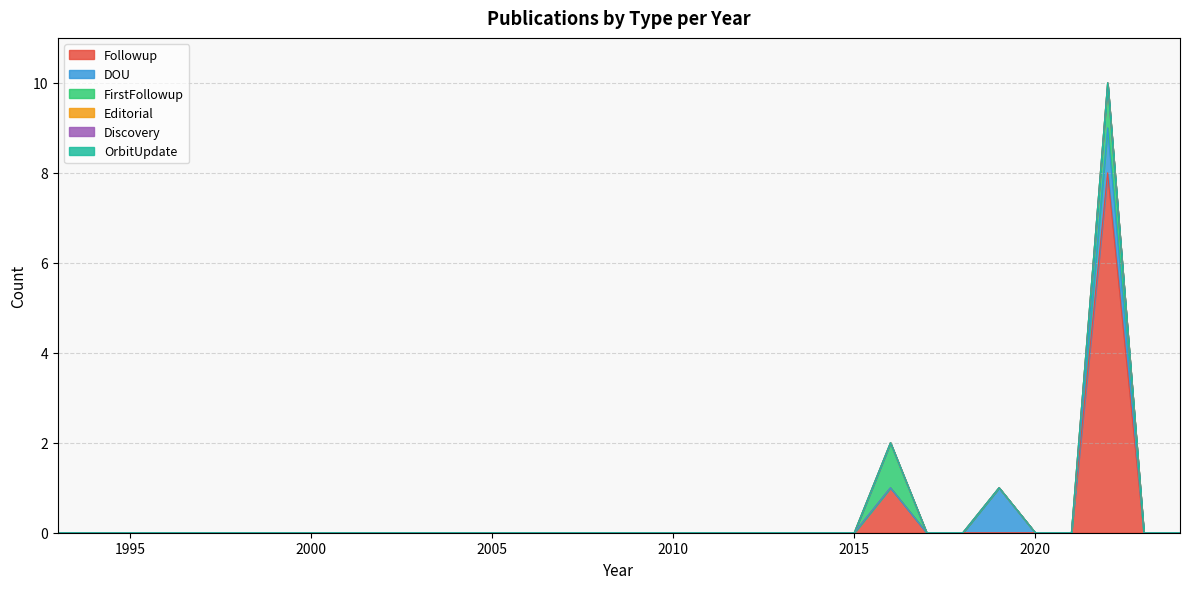

True or false: Followup and FirstFollowup cross at least once.

False